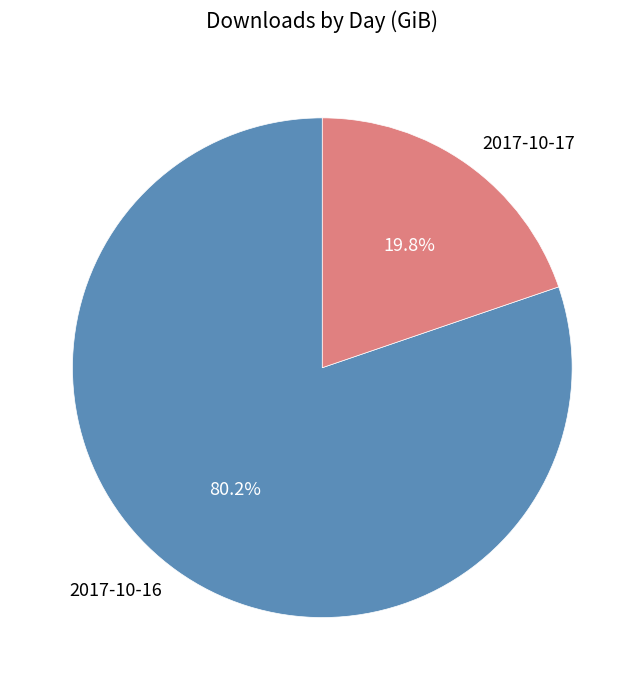

What is the smallest slice in the pie chart?

2017-10-17